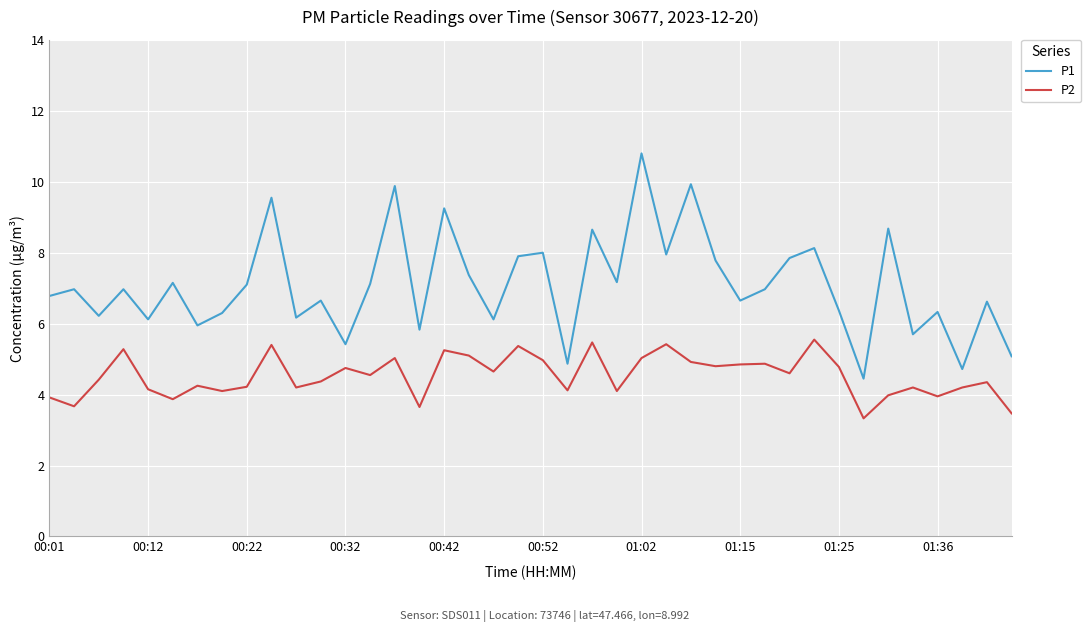

Which series has the largest range (max minus min)?

P1